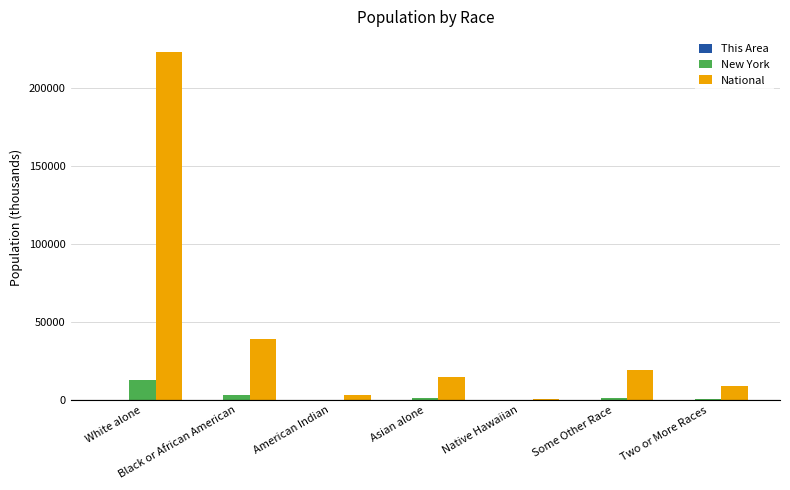

Which category has the highest value across all series?

White alone